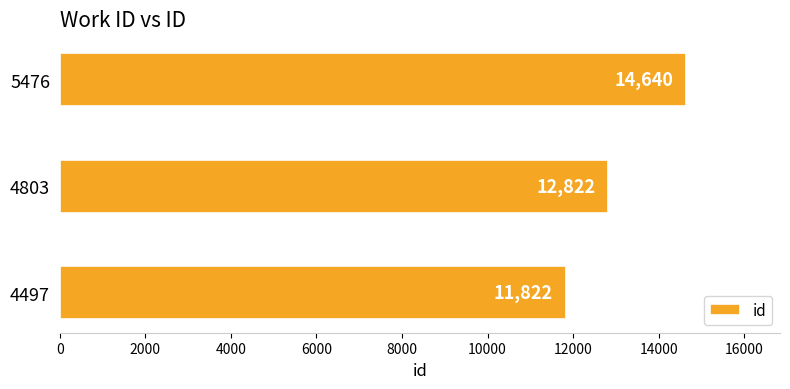

Is it true that the value at 5476 is 14640?

True